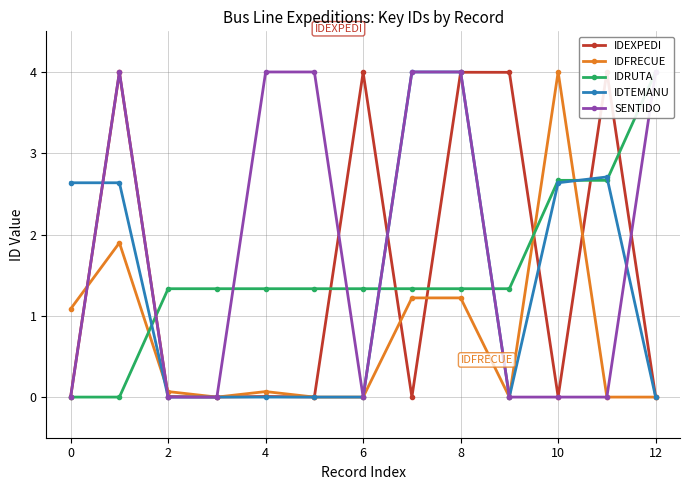

How many values in IDFRECUE are above zero?

7